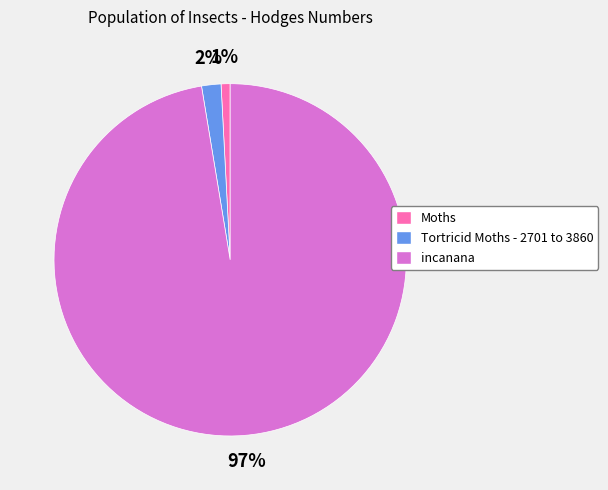

True or false: Moths accounts for 11% of the total.

False